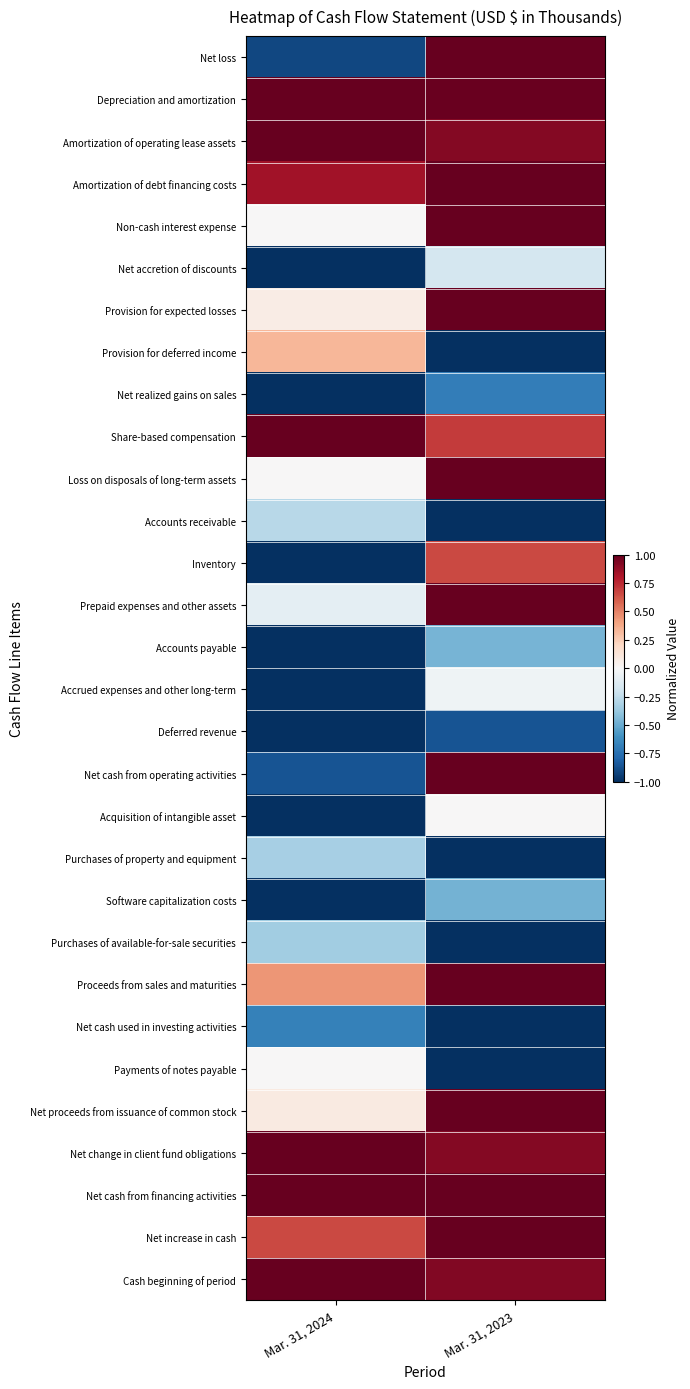

At which category is the sum across all series the highest?

Mar. 31, 2023